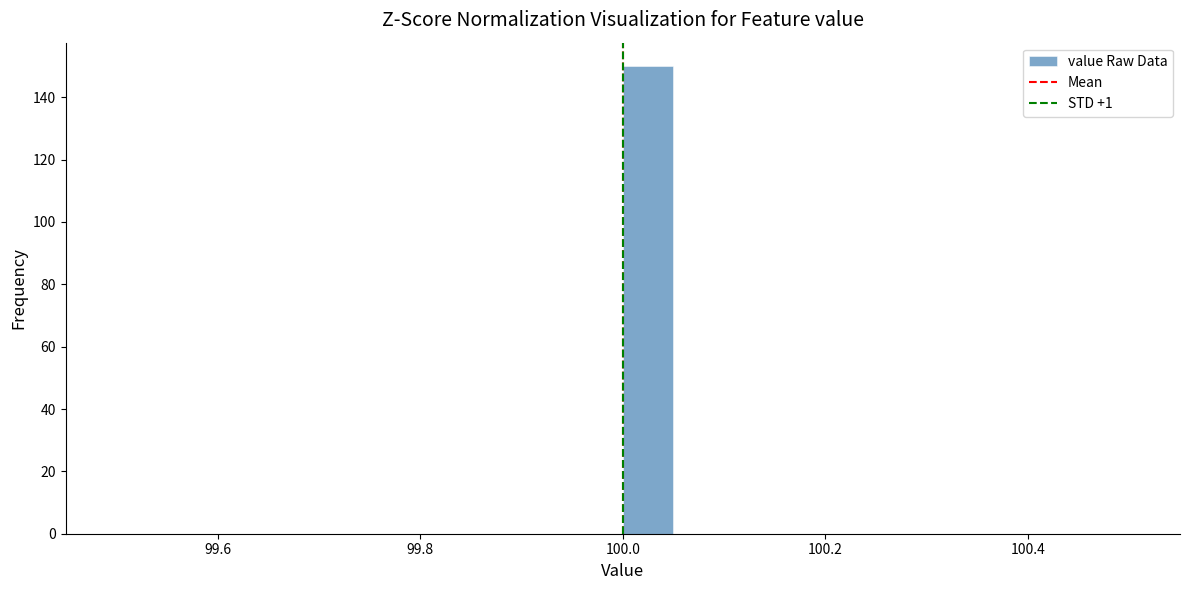

Around what value on the x-axis is the tallest bar? Give the approximate position of its centre, as read against the axis.

100.02